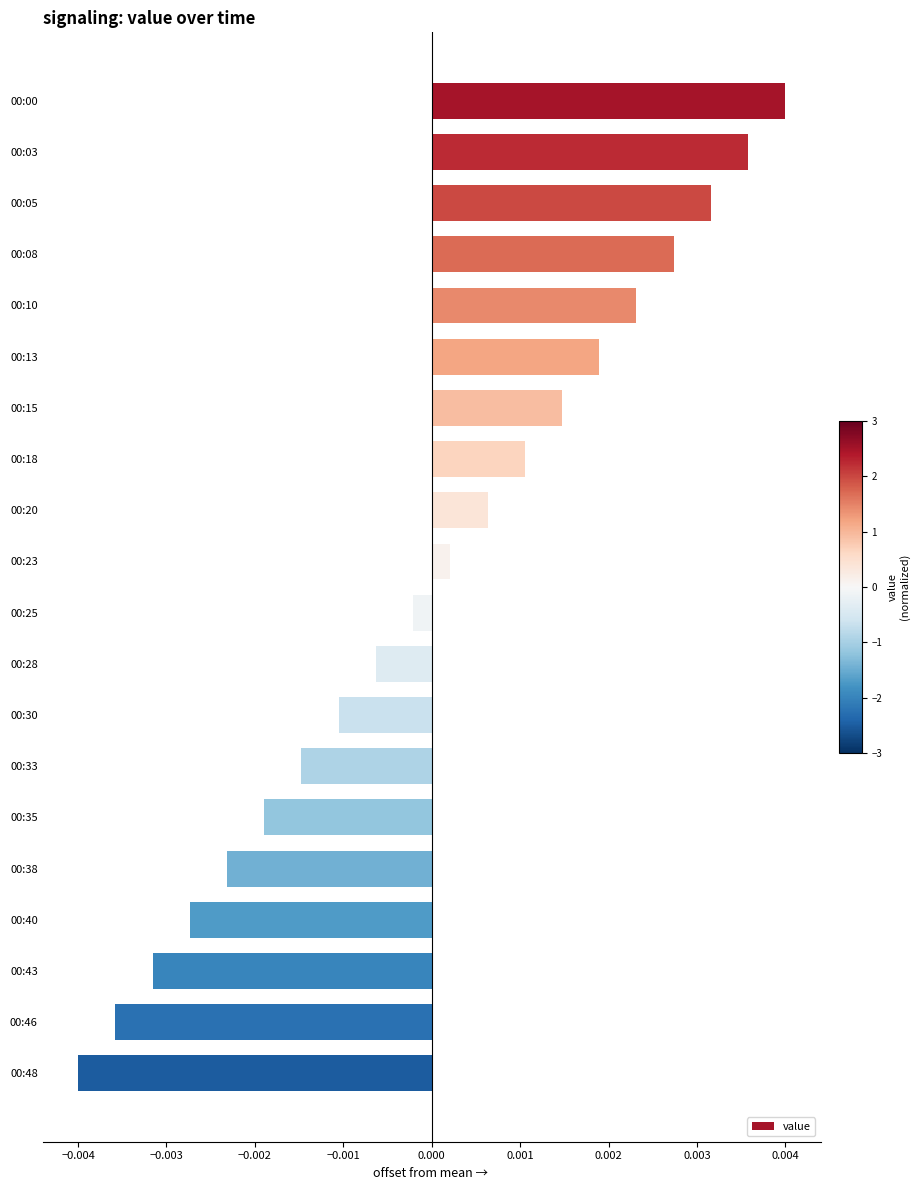

Between 00:43 and 00:28, which is larger?

00:28